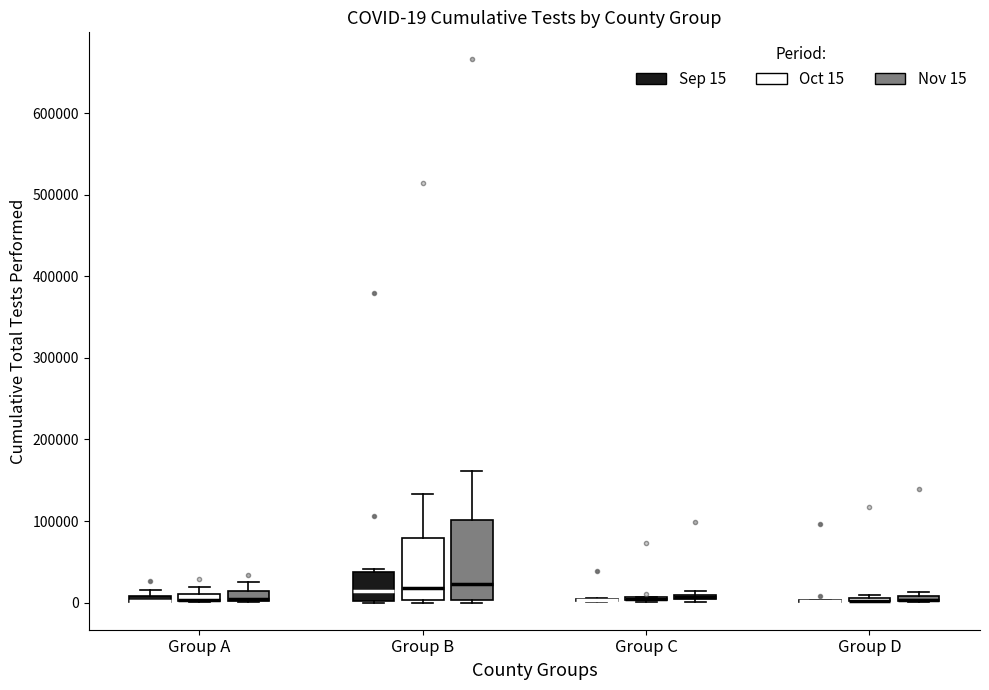

Comparing the boxes themselves (not the whiskers), which one is the tallest?

Group B (Nov 15)